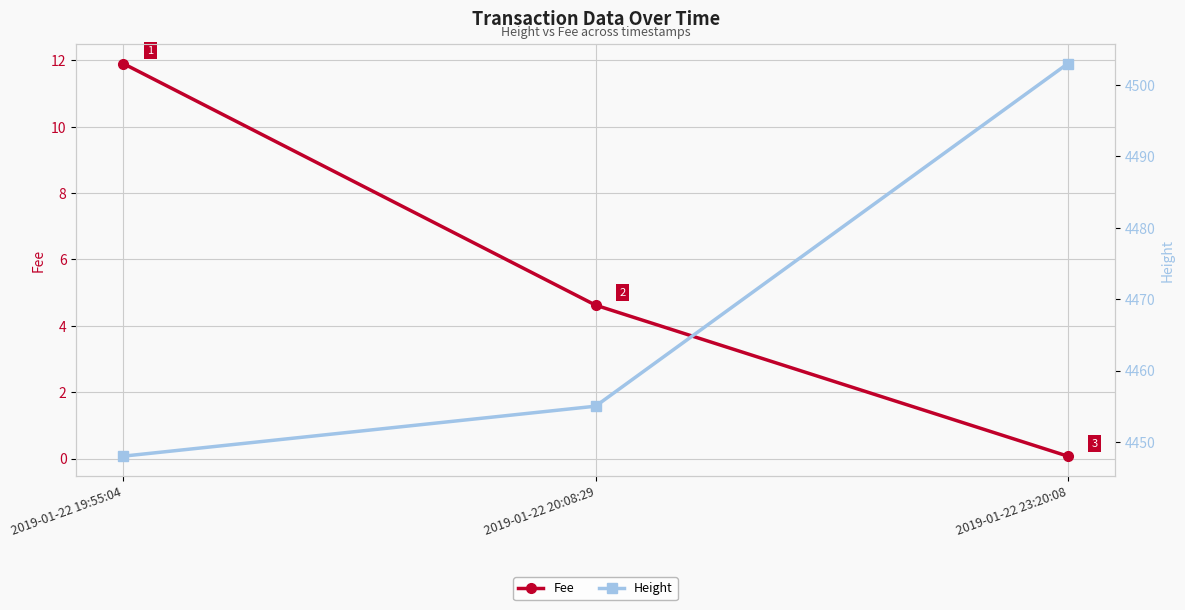

Does the chart display data point markers on the line(s)?

Yes